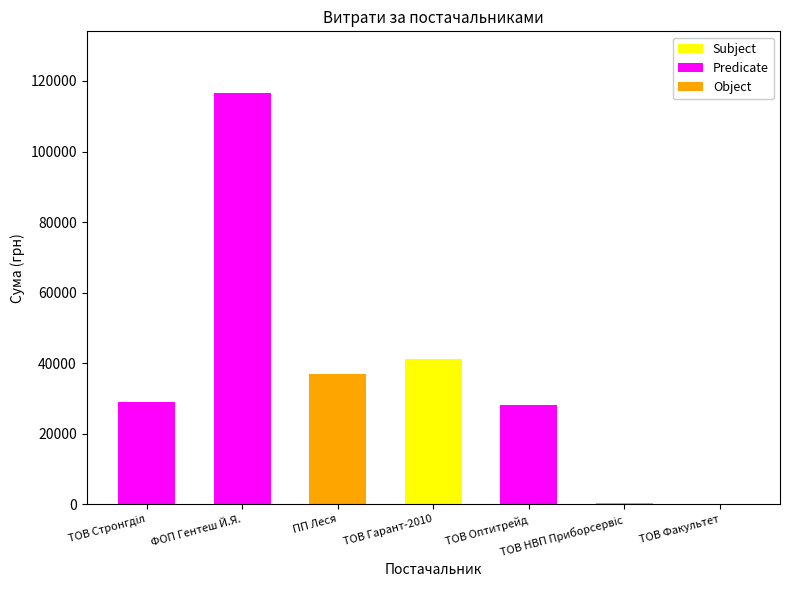

What is the sum of all values?

252507.5